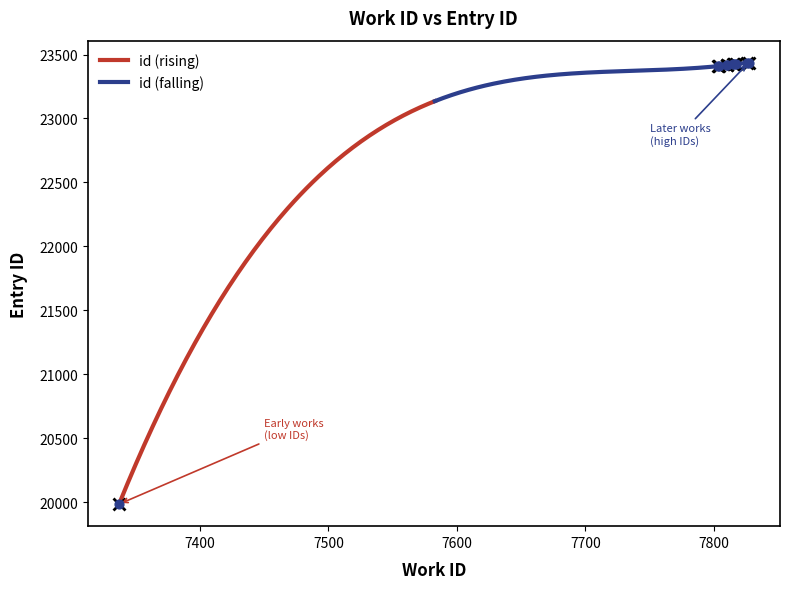

Which has a higher value, 7804 or 7816?

7816